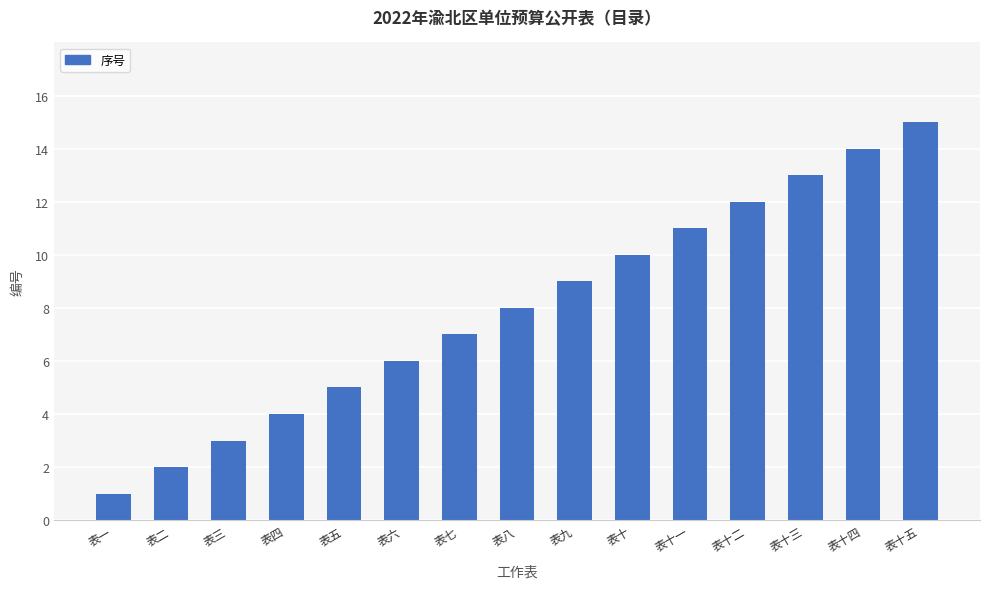

Are the bars horizontal?

No